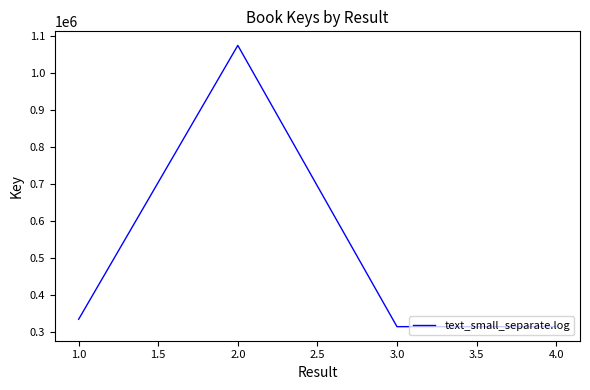

What is the average value?

470574